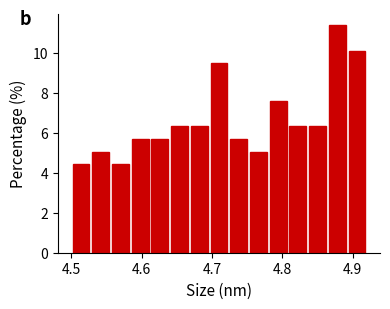

Around what value on the x-axis is the tallest bar? Give the approximate position of its centre, as read against the axis.

4.88